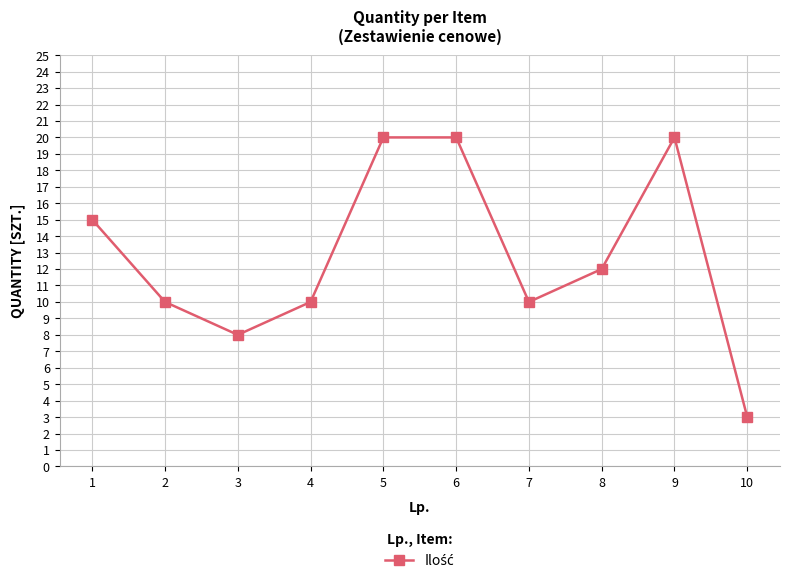

Count the number of categories in the chart.

10